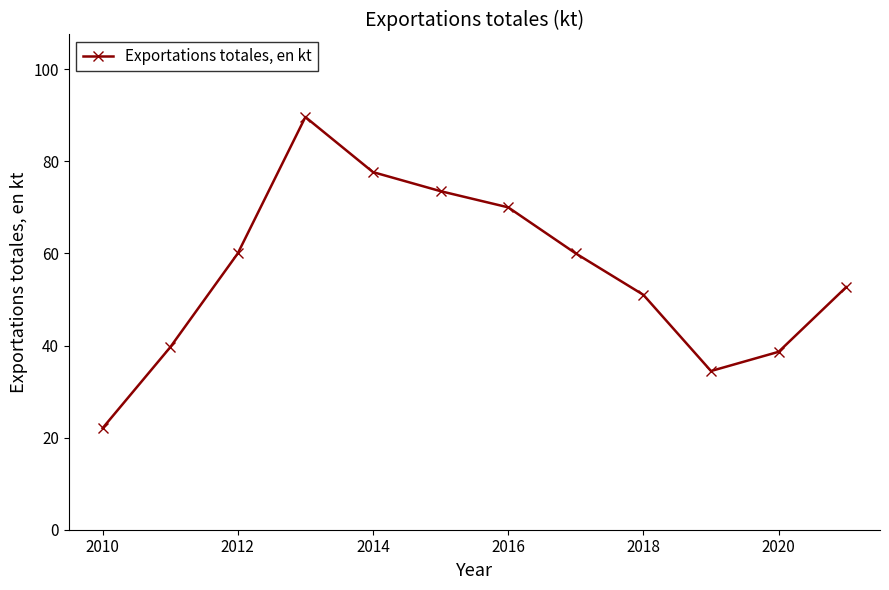

What is the value of the 4th point from the left?

89.6